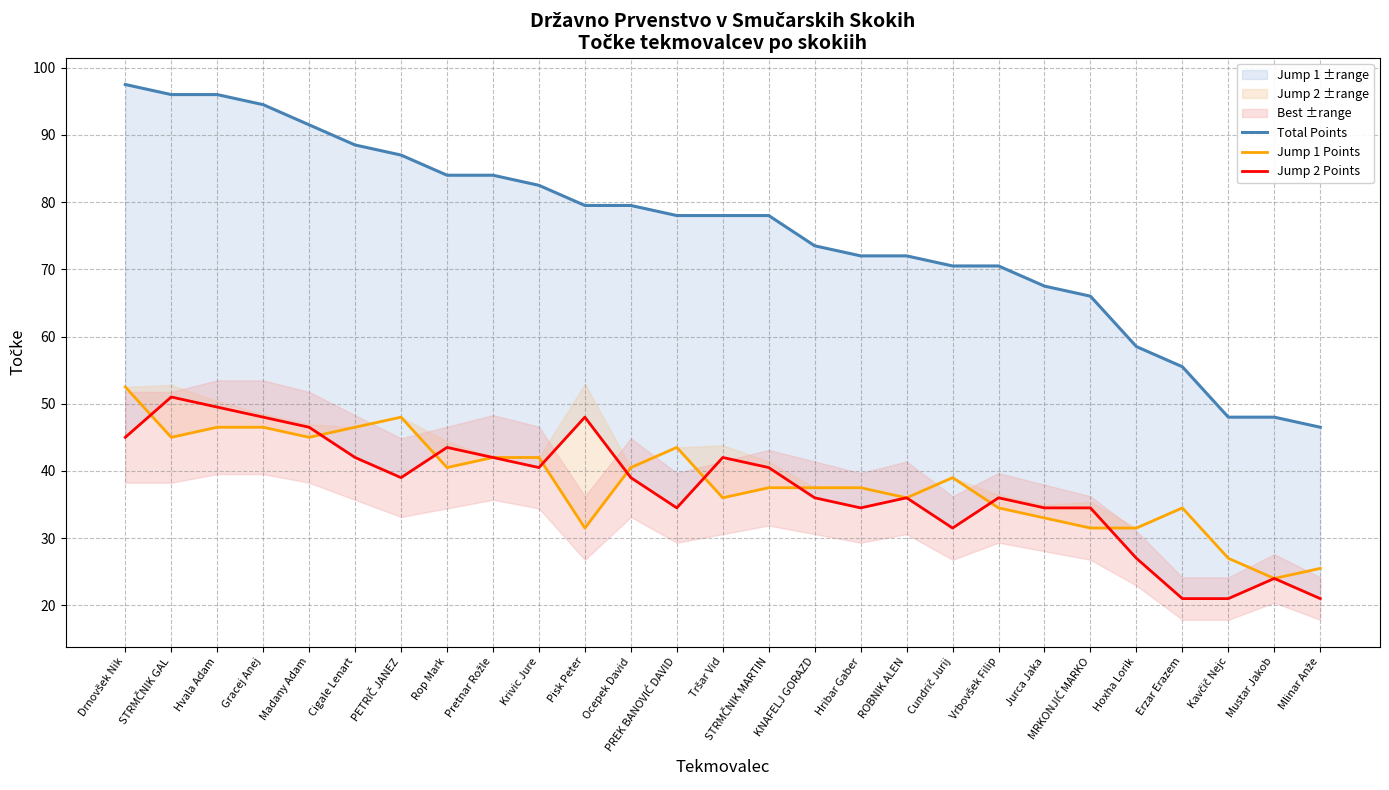

True or false: Total Points has a value of 30.5 at Hribar Gaber.

False